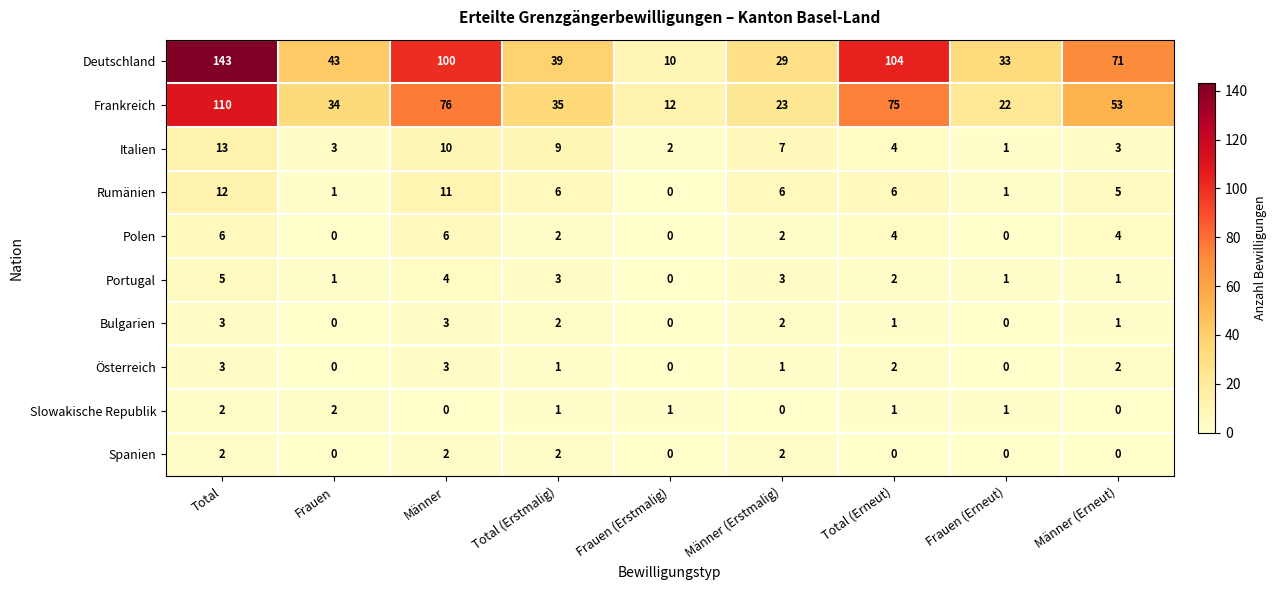

What is the difference between the maximum and second lowest values in the Italien series?

11